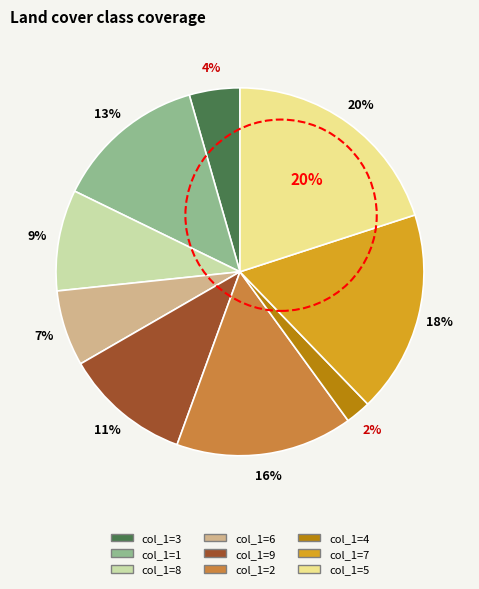

Approximately how many times larger is the value at 9 compared to 6?

1.7